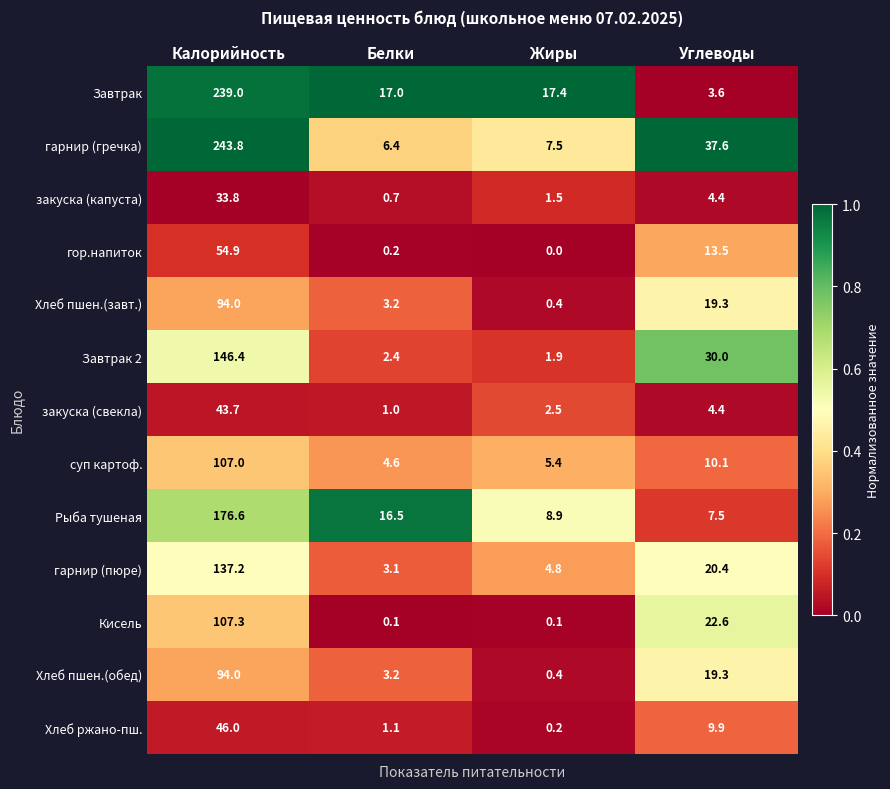

At how many categories does at least one series exceed 0?

4